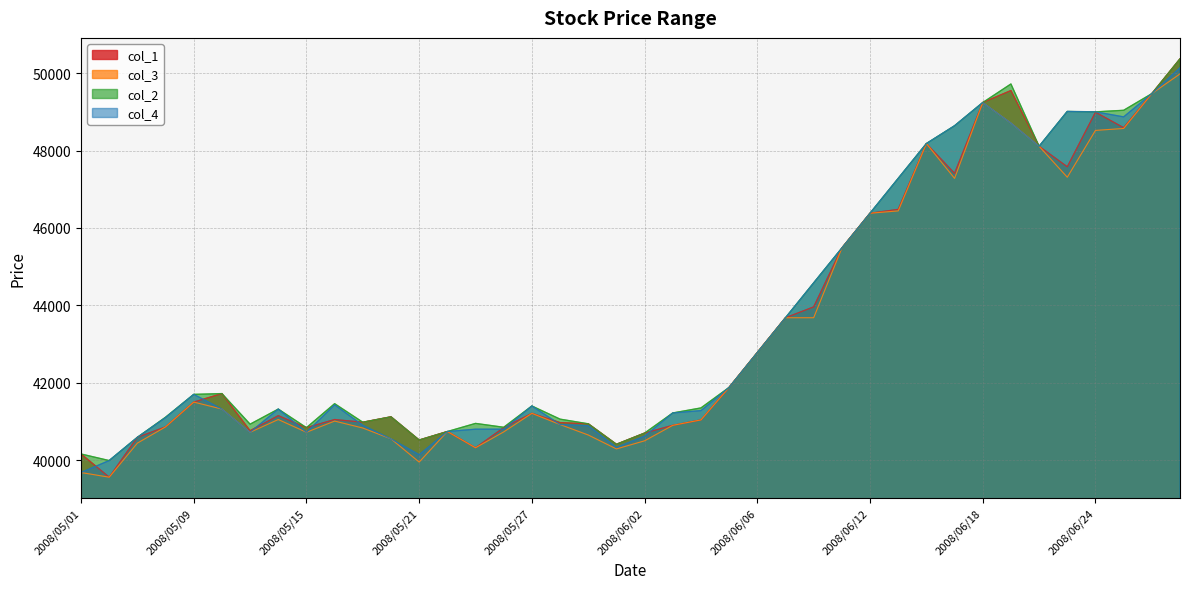

True or false: col_1 has a value of 49550 at 2008/06/19.

True